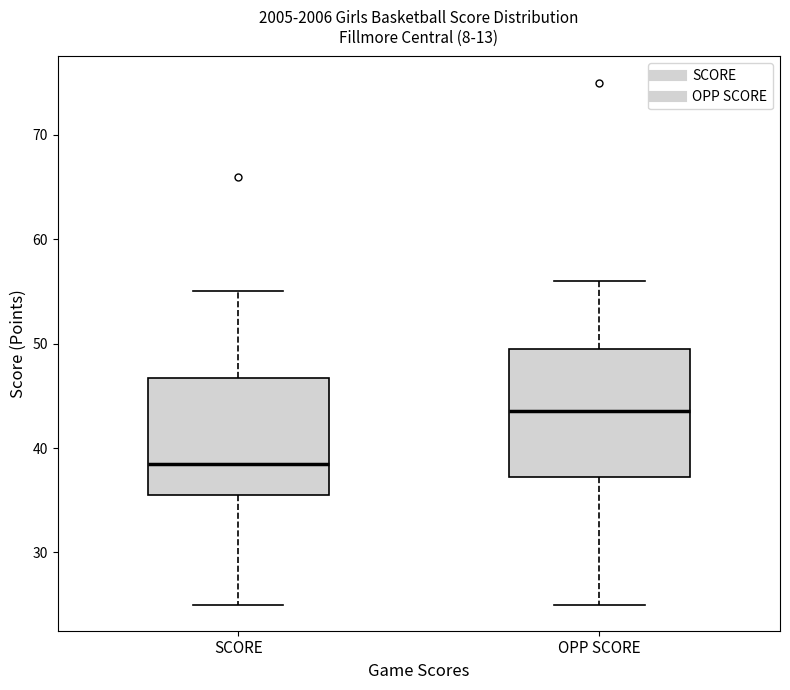

Which box has the lowest median line?

SCORE